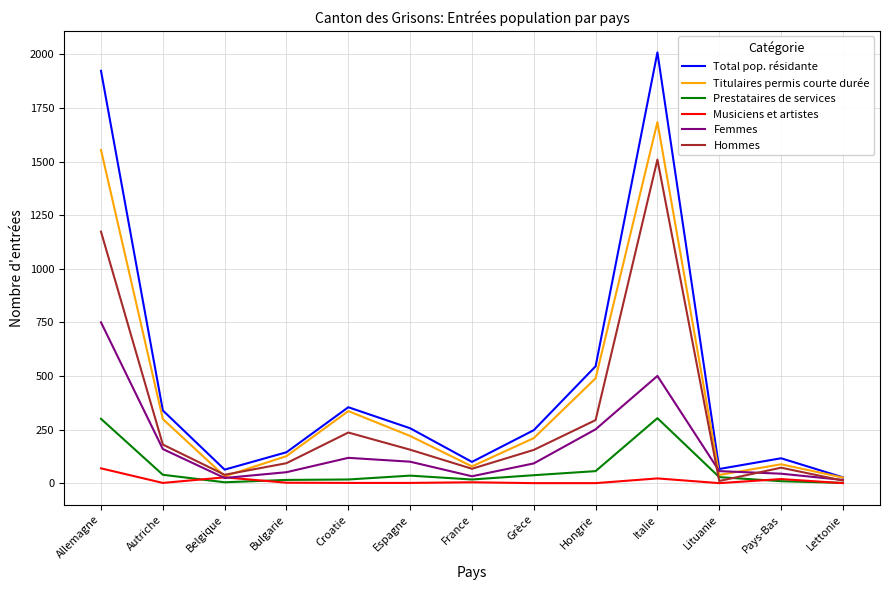

Which series has the largest range (max minus min)?

Total pop. résidante